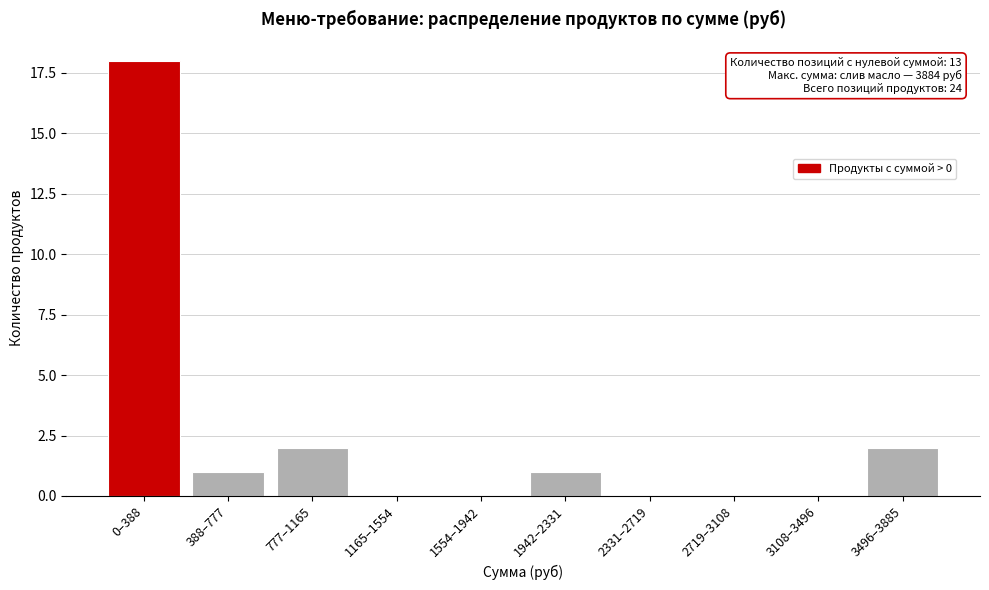

Reading left to right, transcribe all the data shown in this chart.

0–388=18	388–777=1	777–1165=2	1165–1554=0	1554–1942=0	1942–2331=1	2331–2719=0	2719–3108=0	3108–3496=0	3496–3885=2